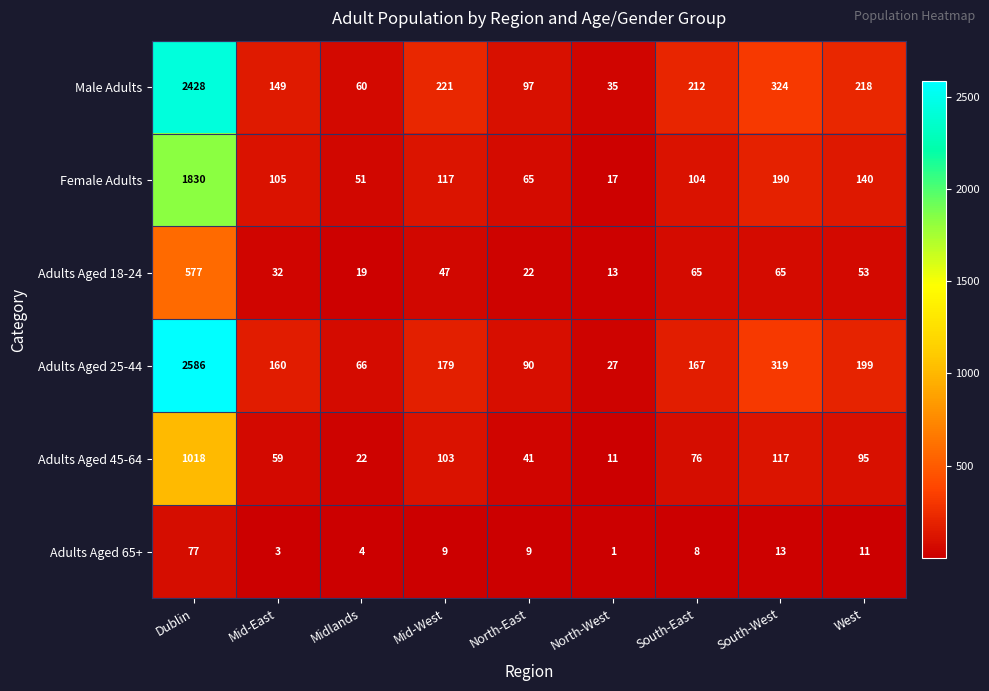

True or false: Adults Aged 25-44 has a value of 16 at North-West.

False